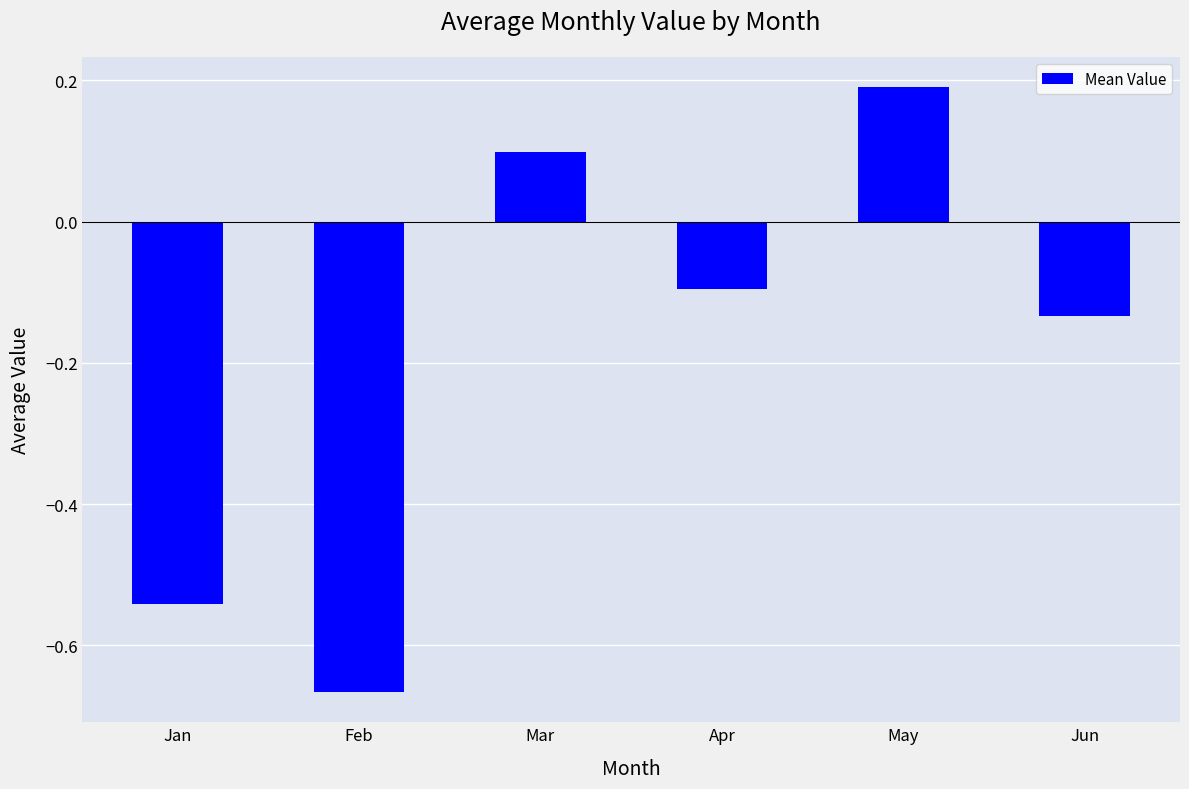

What is the change in value from Feb to Jun?

+0.5